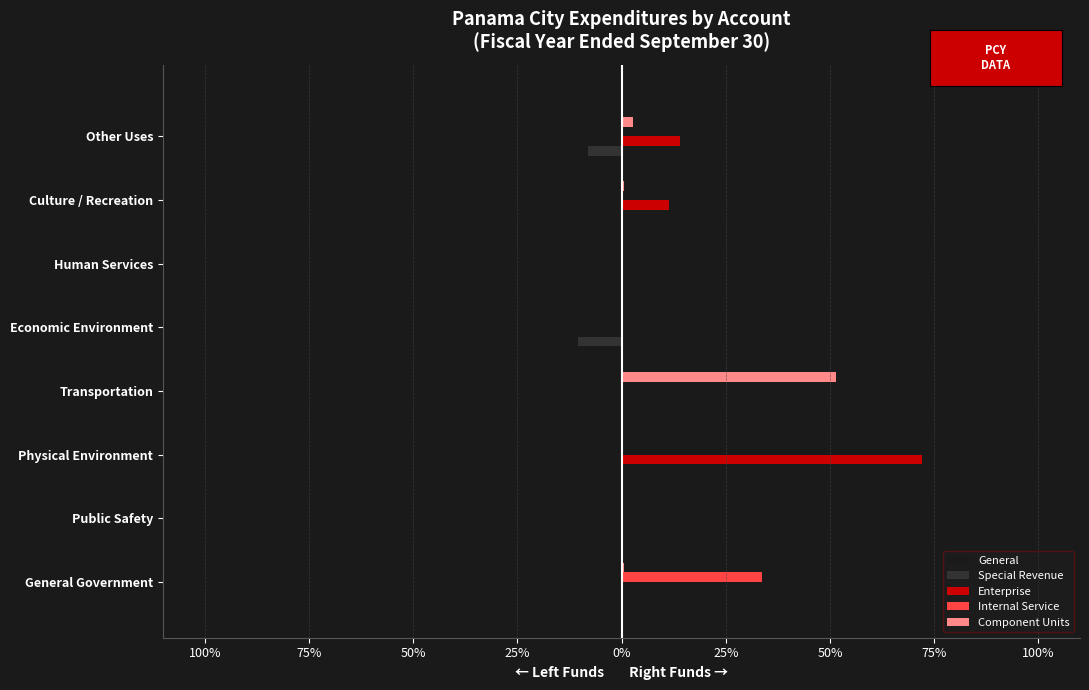

What are all the series names shown in the legend?

General, Special Revenue, Enterprise, Internal Service, Component Units